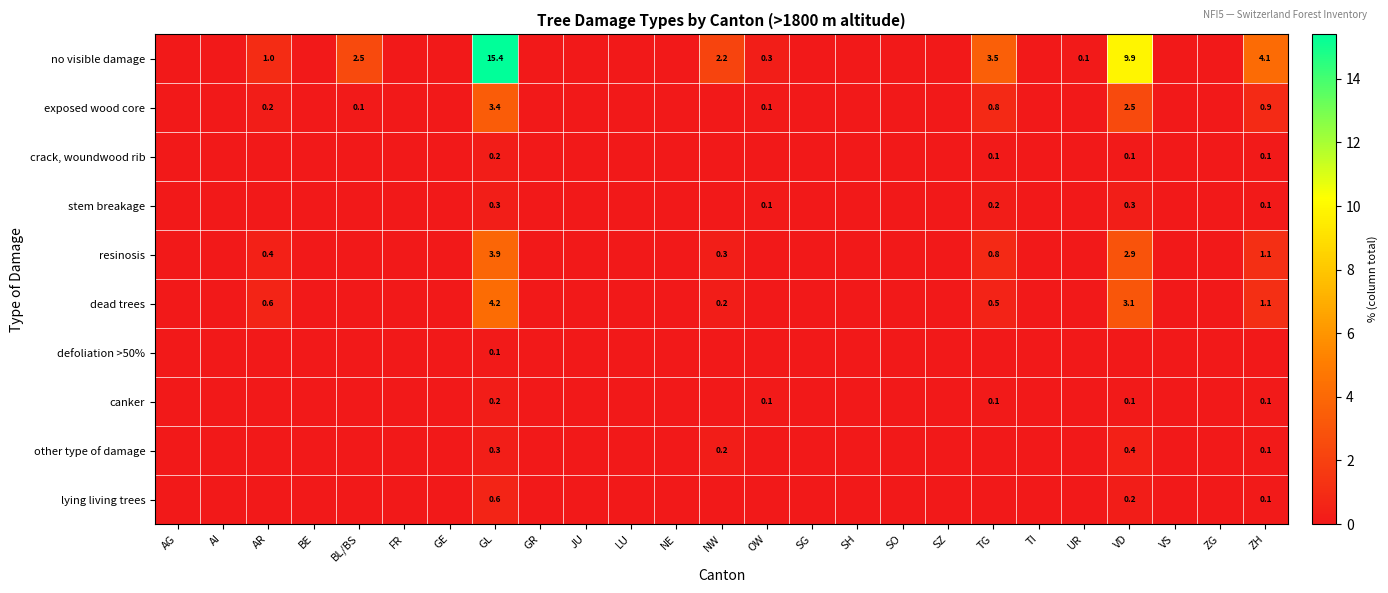

The value of resinosis at VD is 4.8. True or false?

False